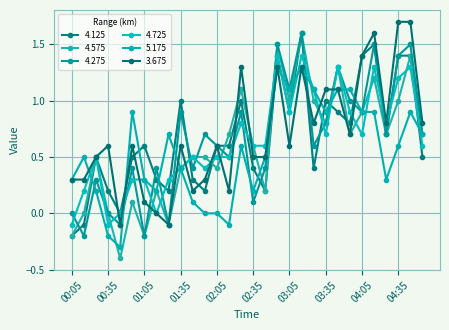

How many intersections are there between 4.275 and 4.125?

8